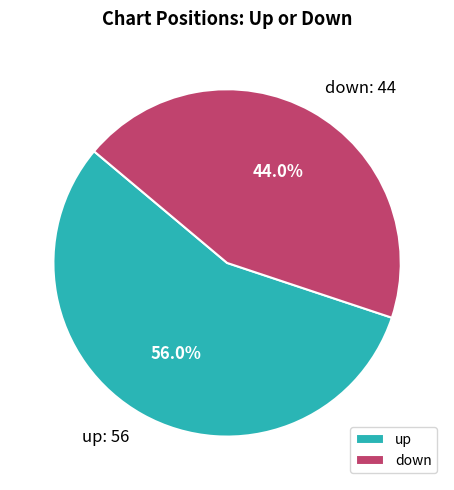

Approximately how many times larger is the value at up compared to down?

1.3